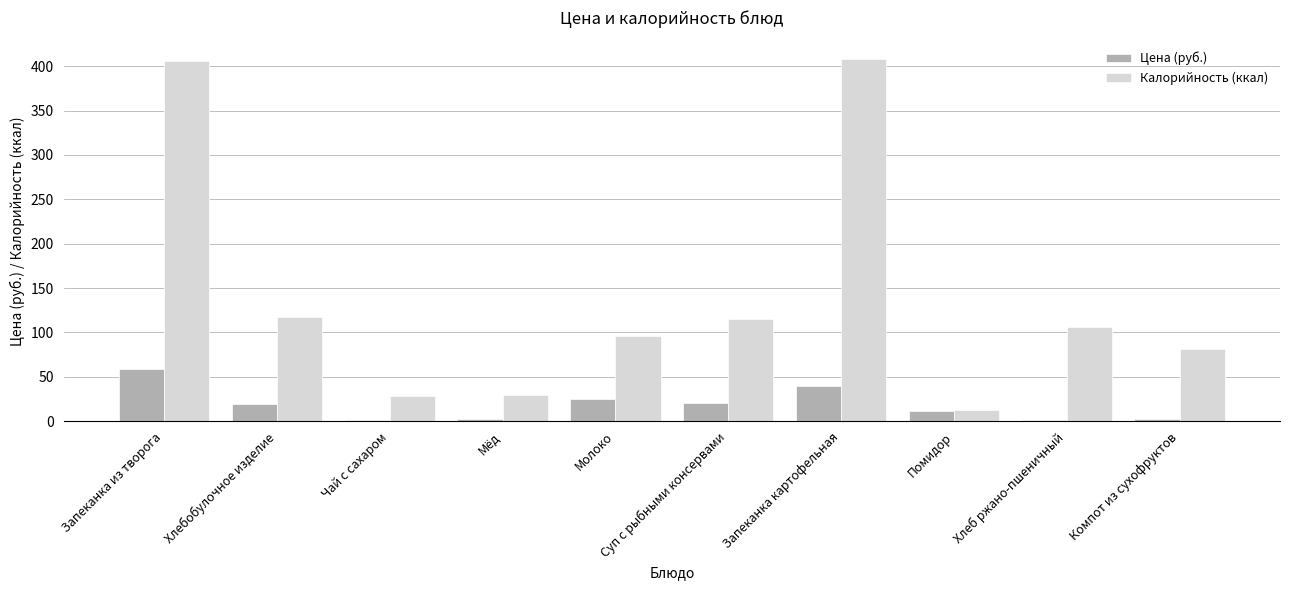

What is the highest value of the Калорийность (ккал) series?

408.7